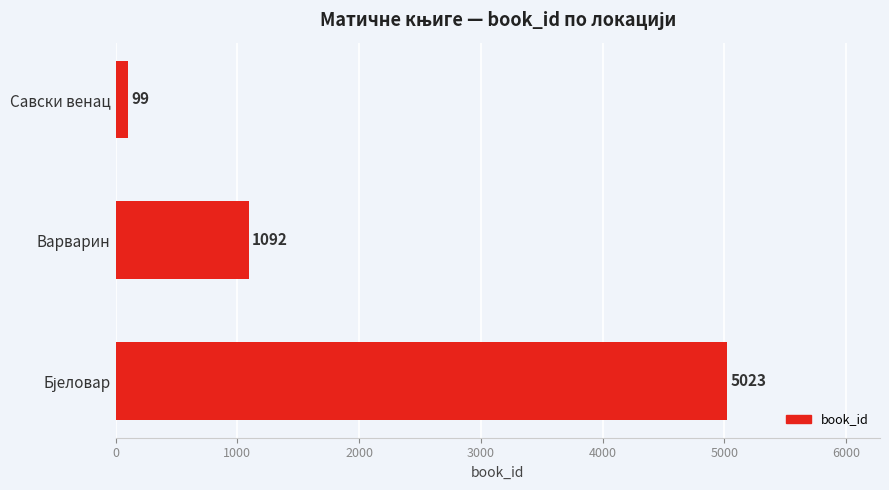

Does the chart contain any negative values?

No